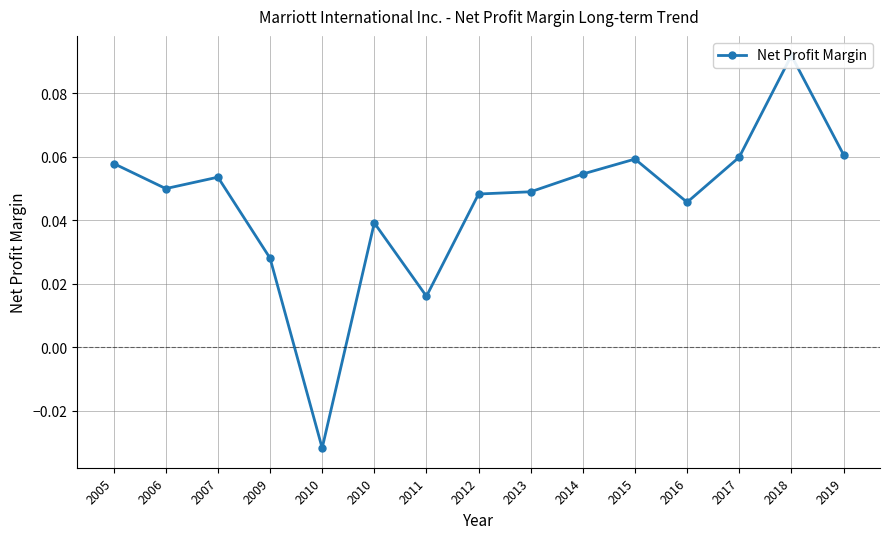

List the labels in order of value, largest first.

2018, 2019, 2017, 2015, 2005, 2014, 2007, 2006, 2013, 2012, 2016, 2010, 2009, 2011, 2010